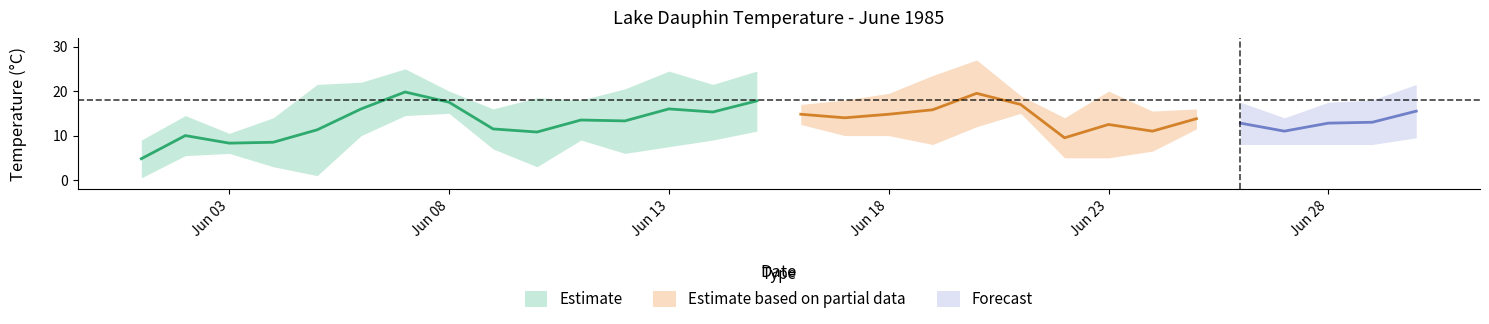

At which label is Max Temp (°C) closest to 18?

1985-06-11